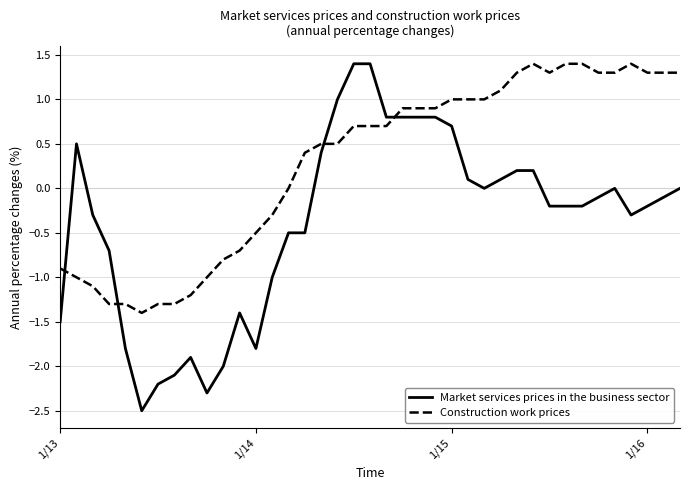

What is the minimum value shown in the chart?

-2.5